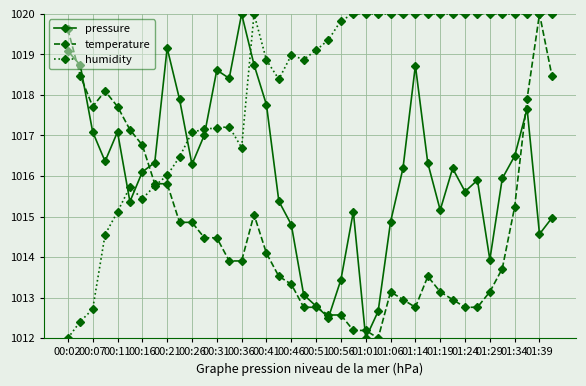

Which series has the largest total across all categories?

humidity